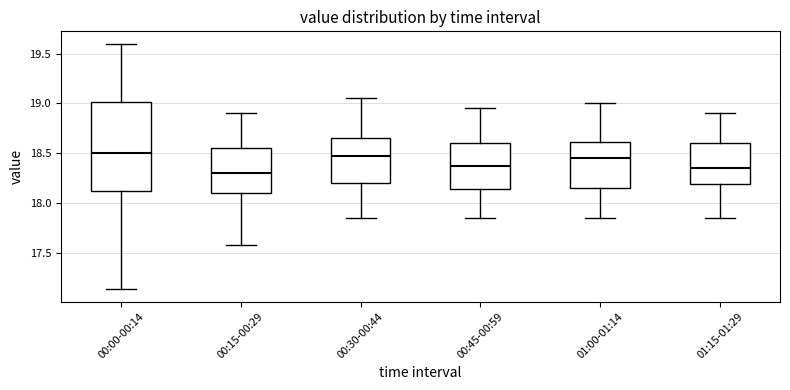

Reading left to right, transcribe this box plot: for each box, give where its median line is, the range the box spans, and where its two whiskers end, as read against the y-axis. The values are not printed on the chart, so give them approximately, as read against the axis.

00:00-00:14: median 18.50, box 18.10 to 19.00, whiskers 17.15 to 19.60
00:15-00:29: median 18.30, box 18.10 to 18.55, whiskers 17.60 to 18.90
00:30-00:44: median 18.50, box 18.20 to 18.65, whiskers 17.85 to 19.05
00:45-00:59: median 18.40, box 18.15 to 18.60, whiskers 17.85 to 18.95
01:00-01:14: median 18.45, box 18.15 to 18.60, whiskers 17.85 to 19.00
01:15-01:29: median 18.35, box 18.20 to 18.60, whiskers 17.85 to 18.90